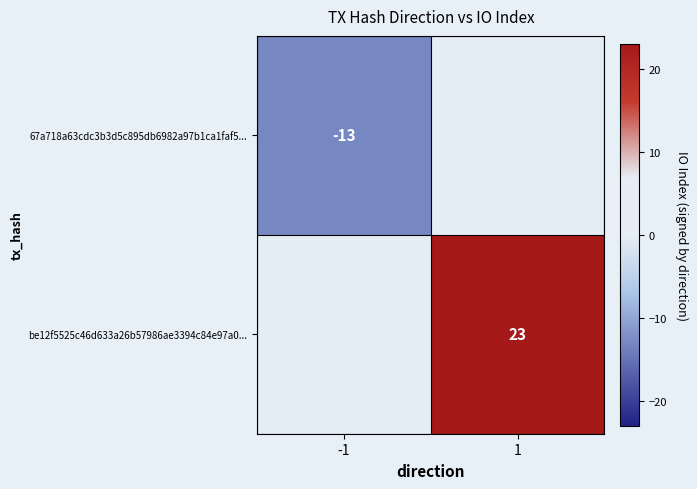

Between 1 and -1, which is larger?

1